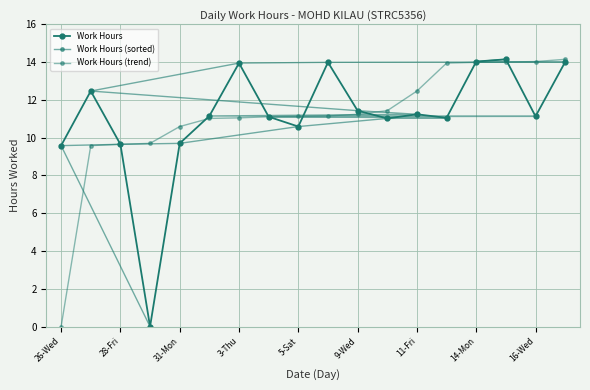

What is the approximate value of Work Hours (sorted) at 14-Mon?

14.0